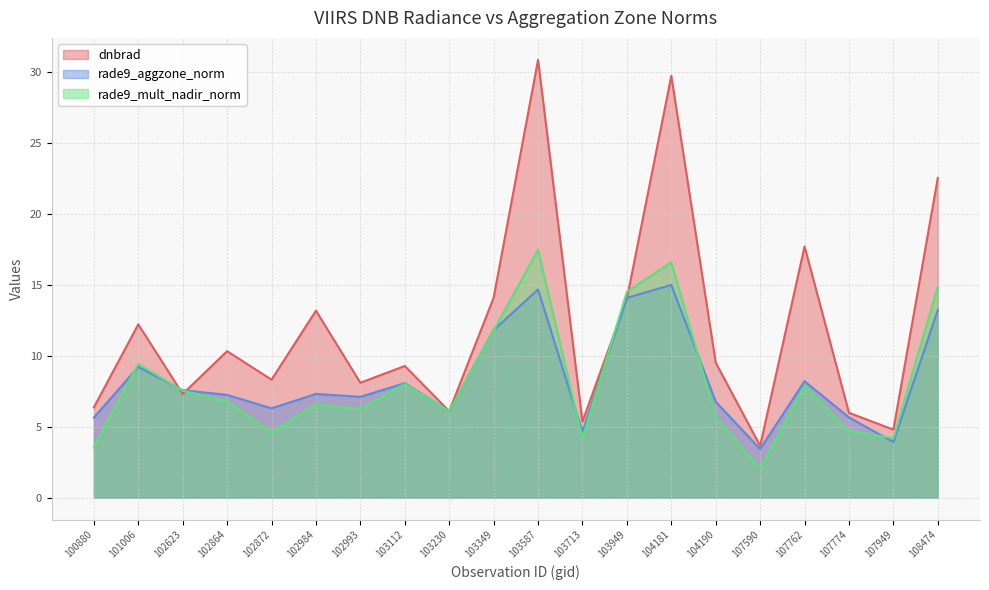

What is the value of the rade9_mult_nadir_norm point at the 2nd from the left?

9.4